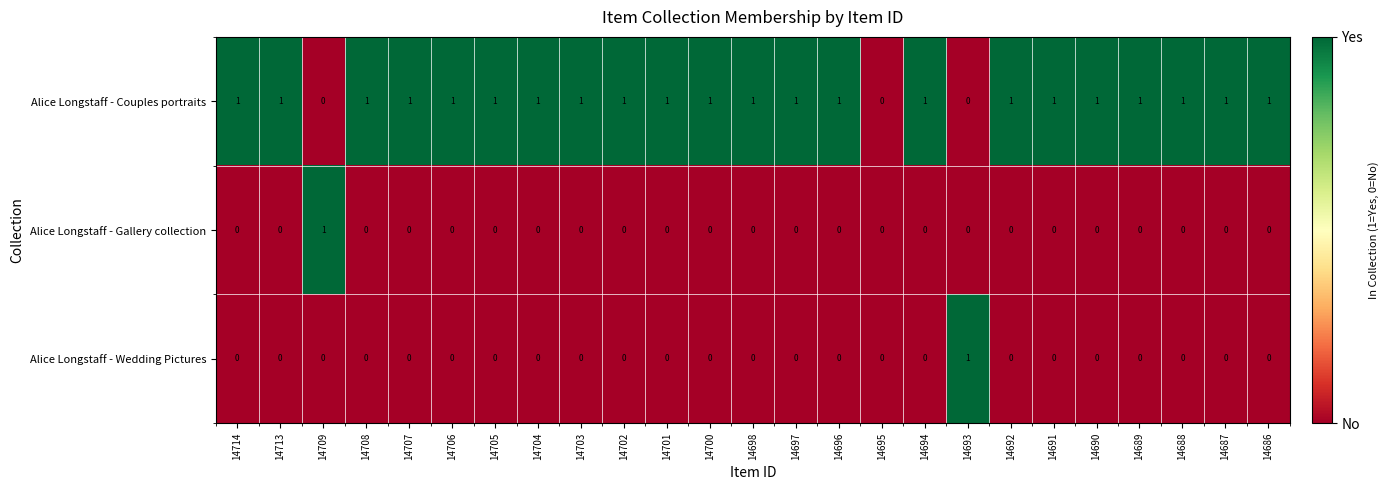

Which series has the largest total across all categories?

Alice Longstaff - Couples portraits